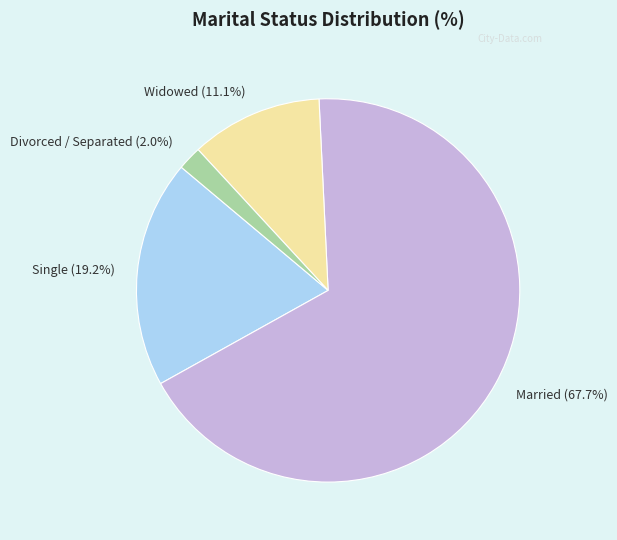

Rank the categories by value from lowest to highest.

Divorced / Separated, Widowed, Single, Married